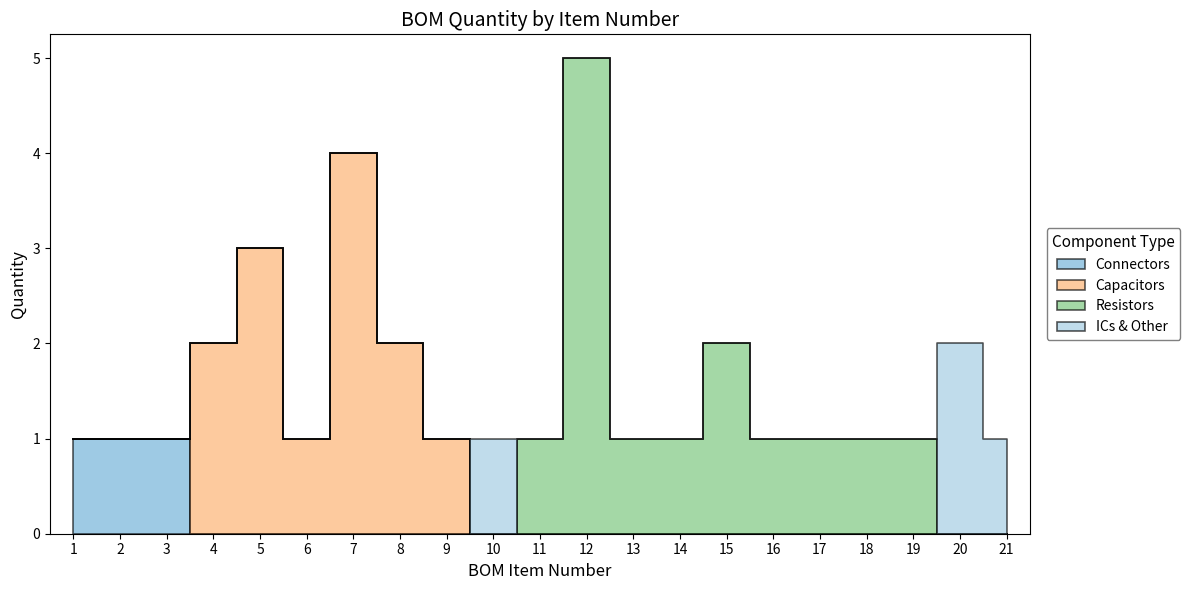

The value of Connectors at 9 is 0. True or false?

True